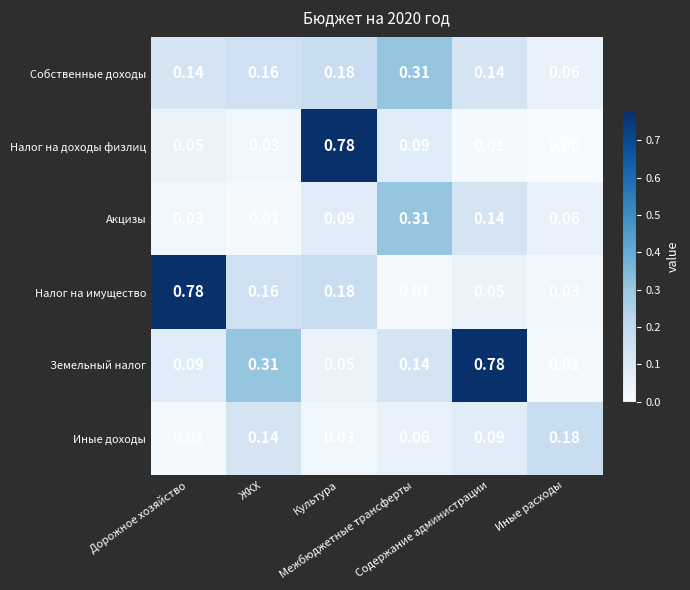

Which series has the widest spread of values?

Налог на доходы физлиц